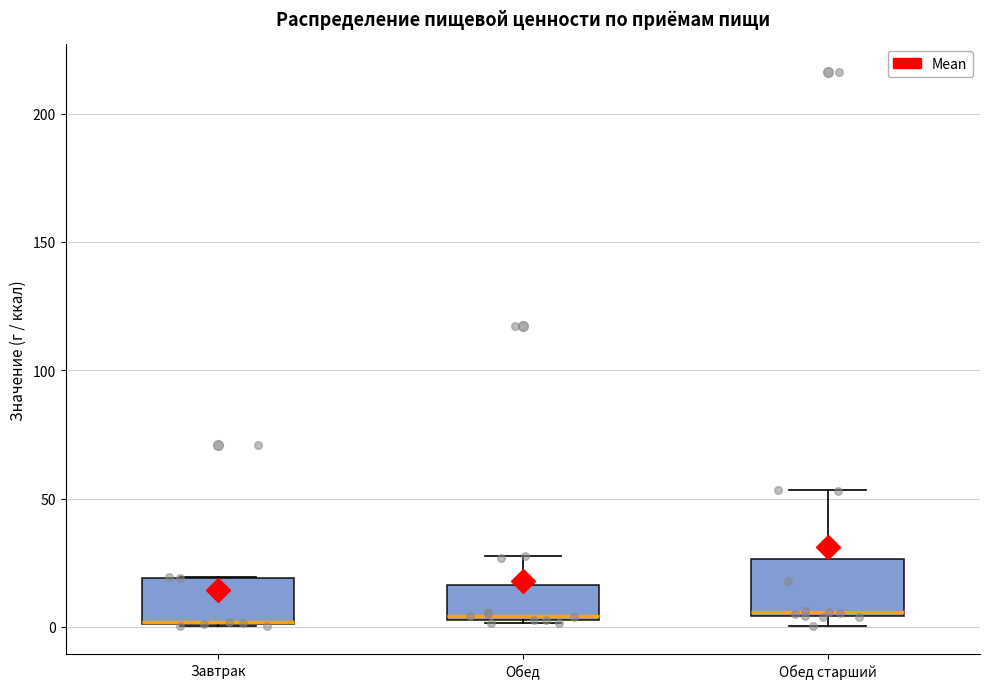

Reading left to right, read every box against the y-axis: the position of its median line, the range the box covers, and the ends of its whiskers. The values are not printed on the chart, so give them approximately, as read against the axis.

Завтрак: median 0 (drawn on the box's lower edge), box 0 to 20, whiskers 0 to 20
Обед: median 5 (just above the box's lower edge), box 5 to 15, whiskers 0 to 30
Обед старший: median 5, box 5 to 25, whiskers 0 to 55